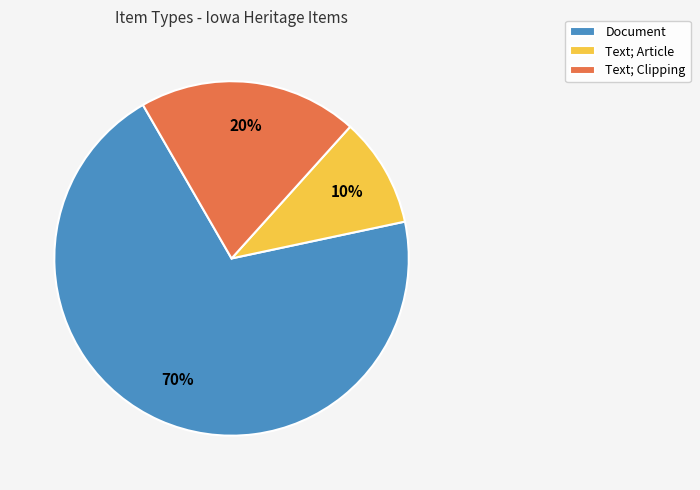

Do Document and Text; Clipping together represent more than half of the pie?

Yes